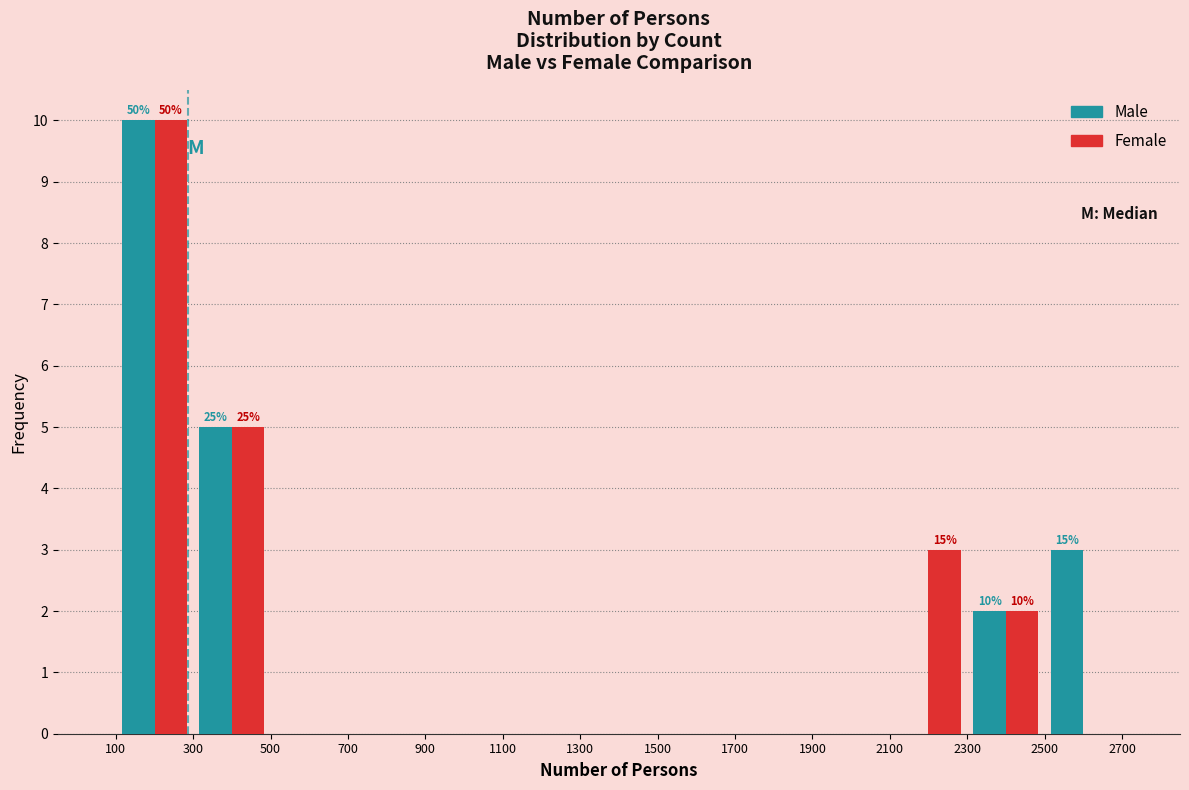

In the Female series, which range on the x-axis has the tallest bar?

100 to 300